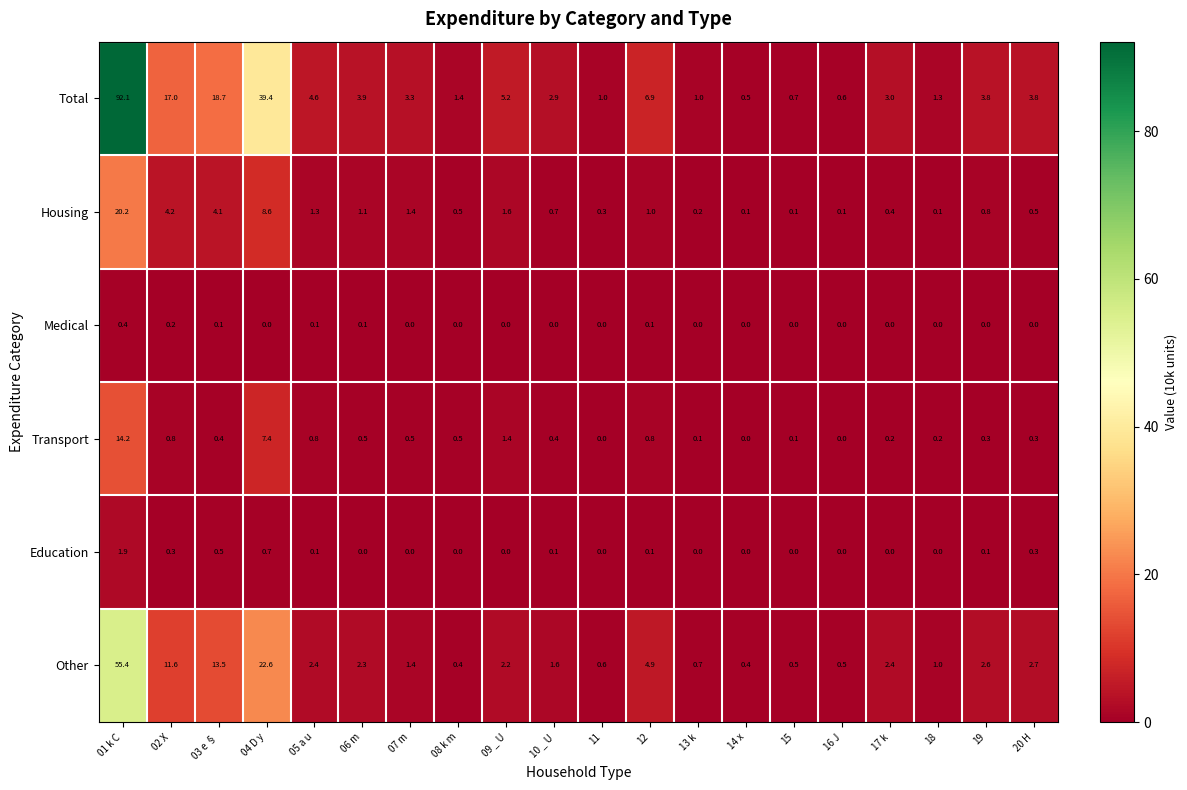

Rank the series by their maximum value, from highest to lowest.

Total, Other, Housing, Transport, Education, Medical